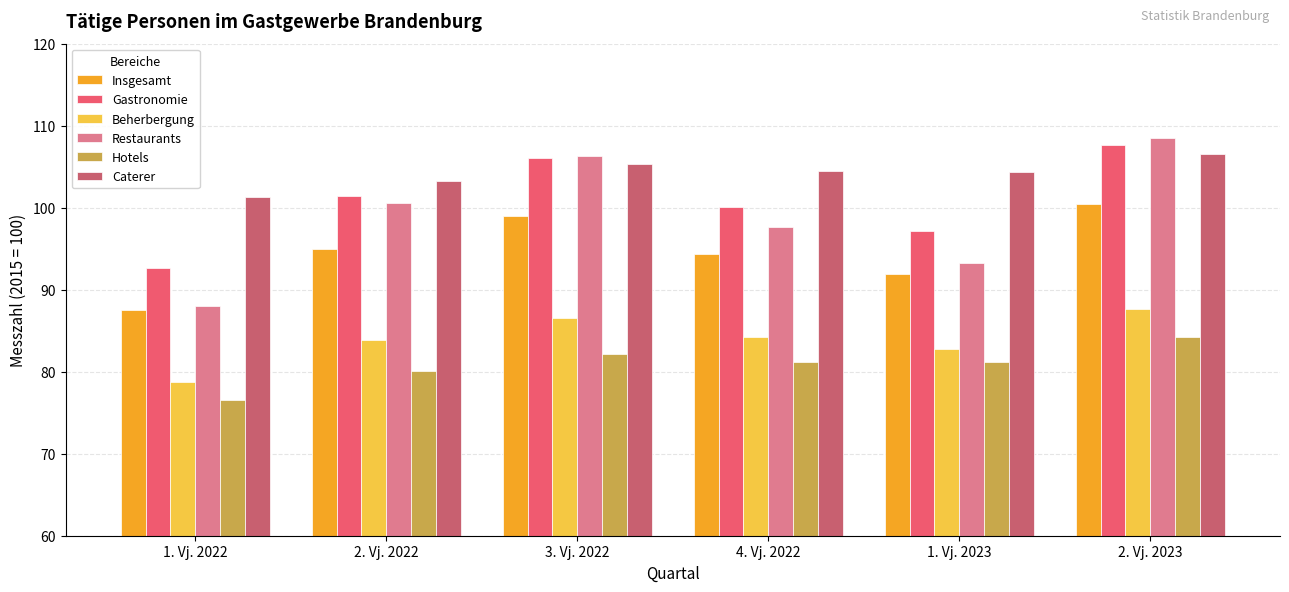

Is the value of Hotels at 4. Vj. 2022 greater than the value of Restaurants at 1. Vj. 2022?

No